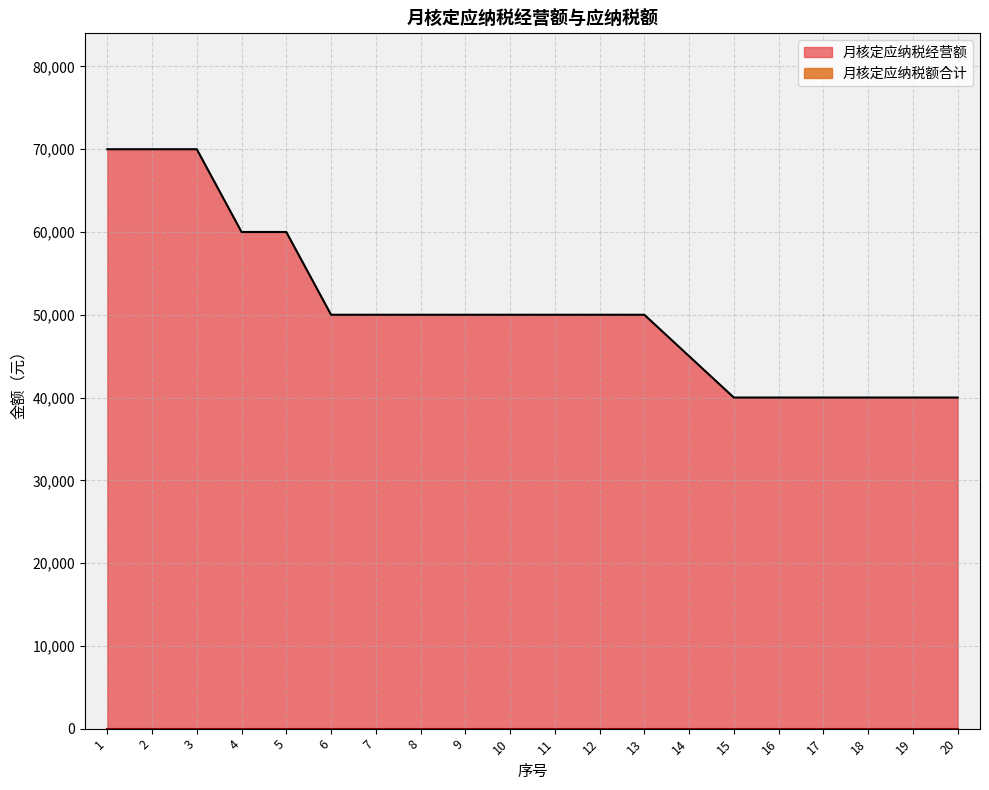

Does the chart have visible grid lines?

Yes